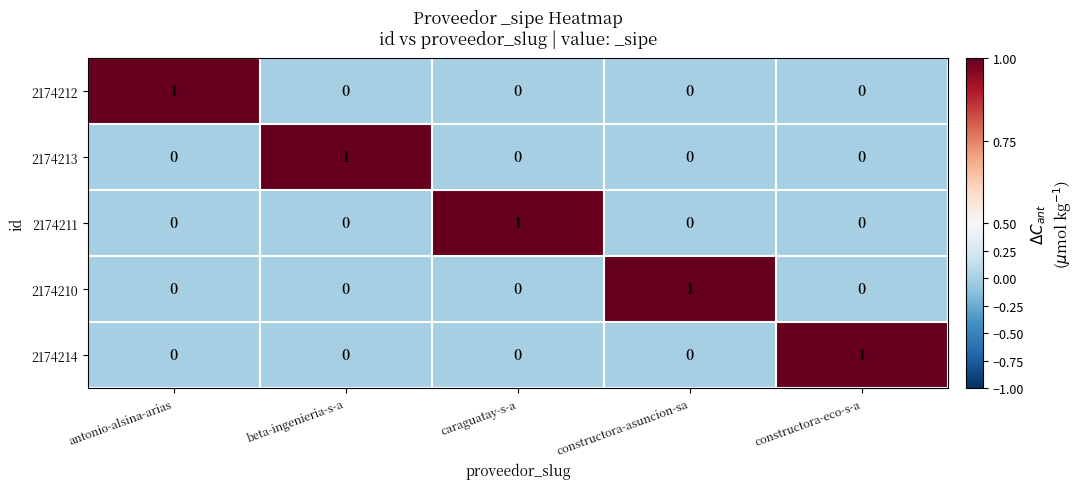

How many positive values does the 2174213 series have?

1